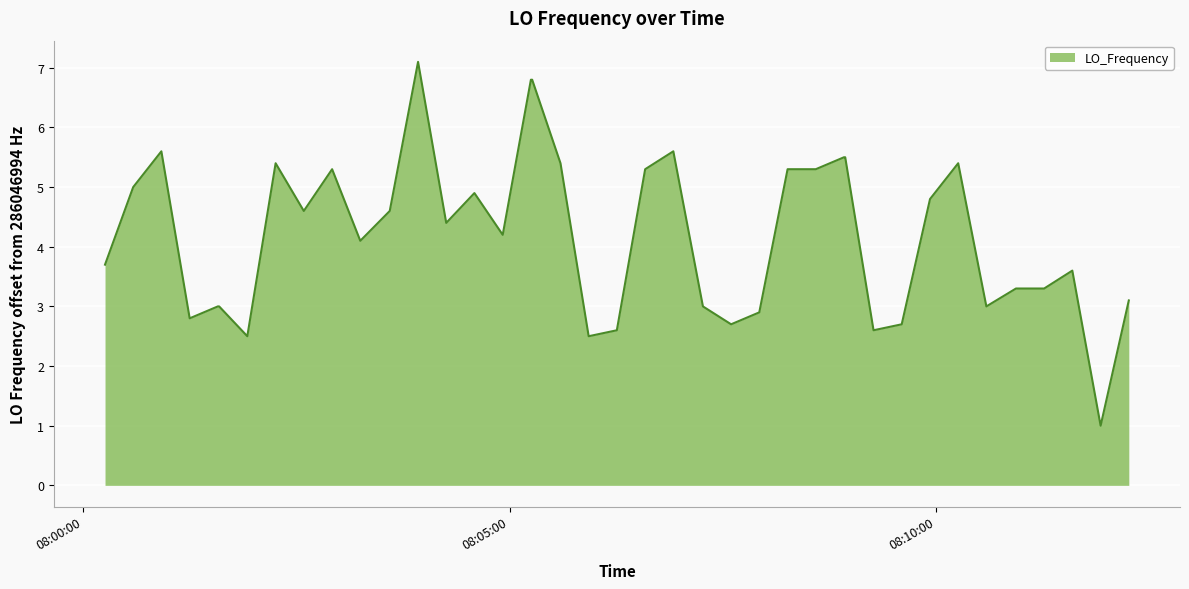

What is the difference between the maximum and minimum values?

6.1